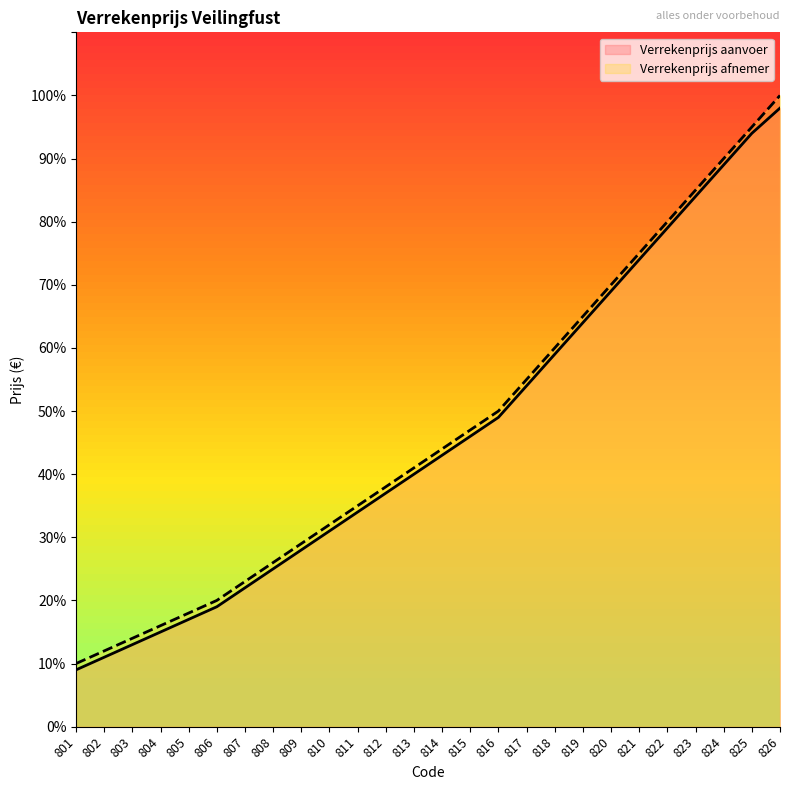

Is the value of Verrekenprijs aanvoer at 802 greater than the value of Verrekenprijs afnemer at 814?

No